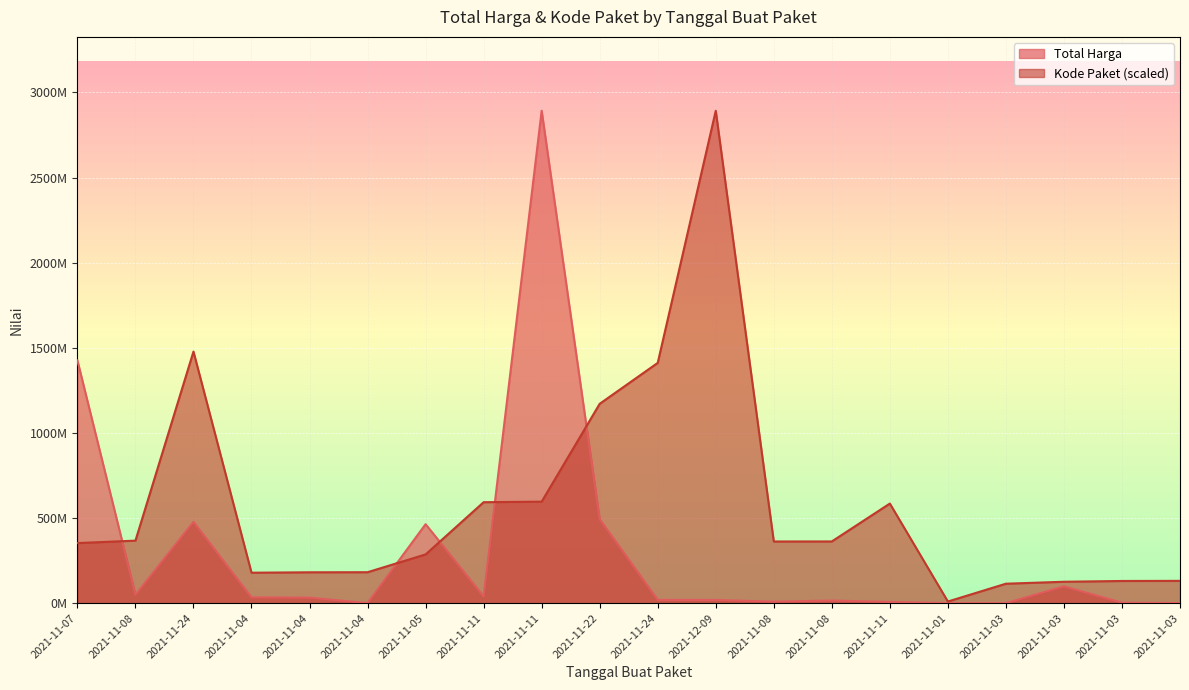

At which category does Kode Paket reach its first local peak?

2021-11-24